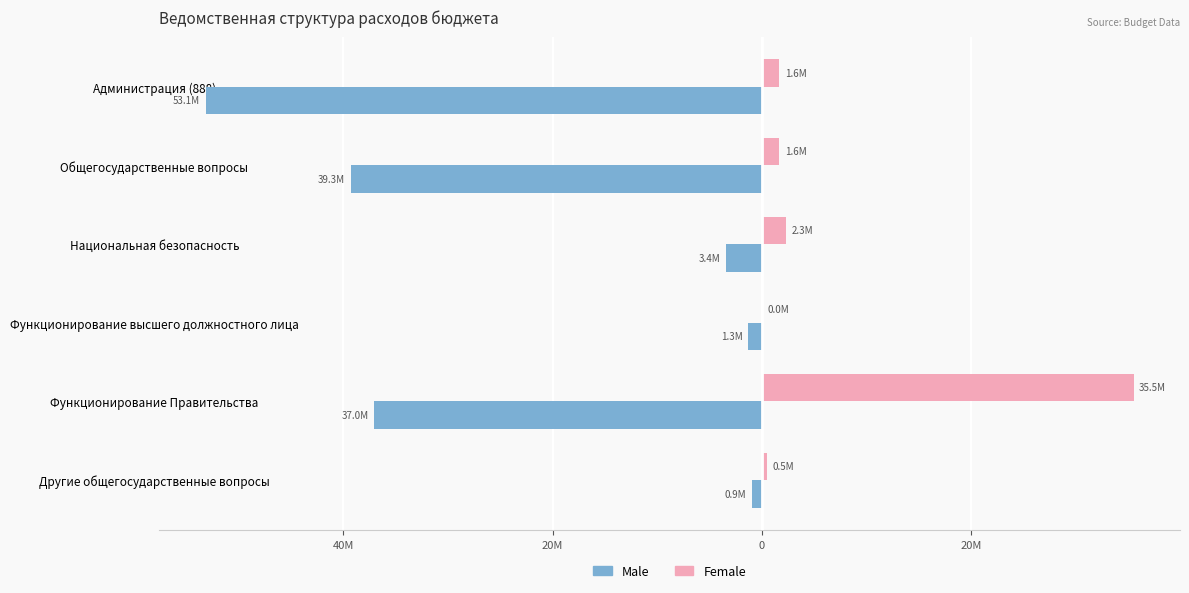

What are all the series names shown in the legend?

Male, Female